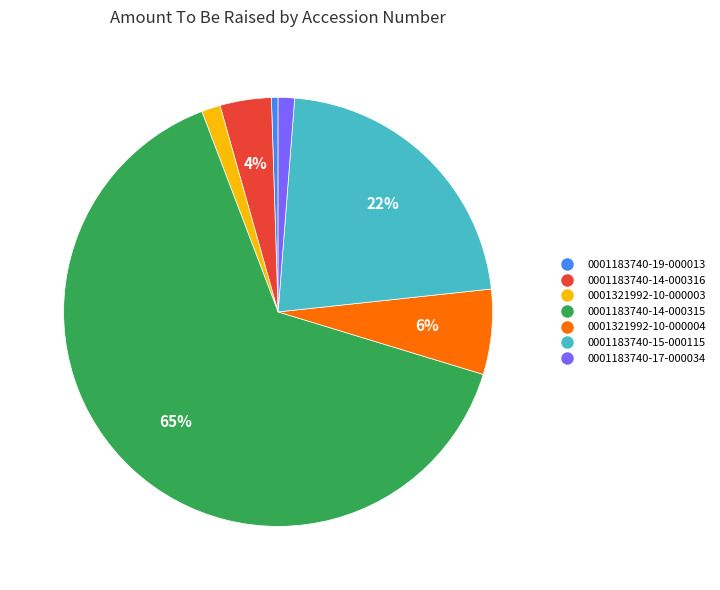

What percentage is the 0001183740-14-000316 slice, to the nearest percent?

4%